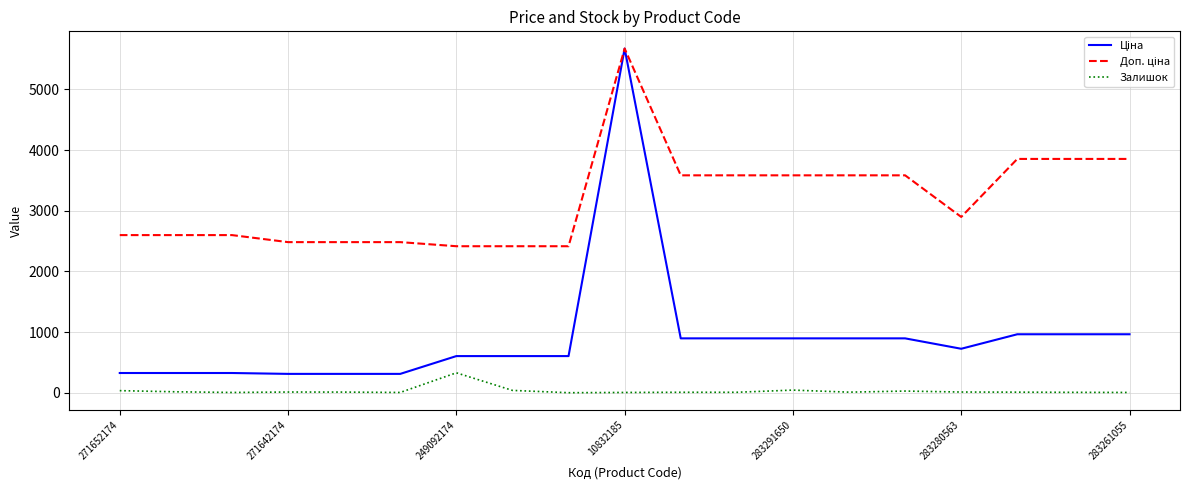

Reading left to right, extract all data points from this chart.

Ціна: 324.8	324.8	324.8	310.3	310.3	310.3	603.7	603.7	603.7	5673.8	895.9	895.9	895.9	895.9	895.9	724.5	963.5	963.5	963.5
Доп. ціна: 2598.3	2598.3	2598.3	2482.4	2482.4	2482.4	2414.8	2414.8	2414.8	5673.8	3583.6	3583.6	3583.6	3583.6	3583.6	2897.8	3854.0	3854.0	3854.0
Залишок: 34.0	15.0	4.0	11.0	10.0	4.0	328.0	38.0	0.0	4.0	7.0	7.0	43.0	9.0	27.0	11.0	9.0	6.0	4.0